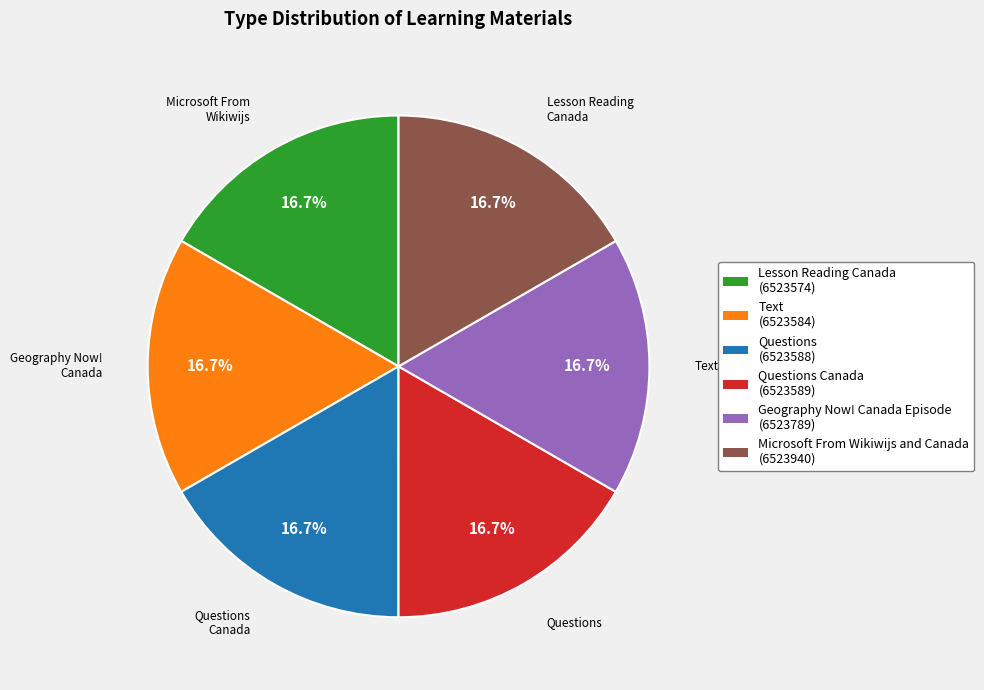

Does any single category account for the majority?

No